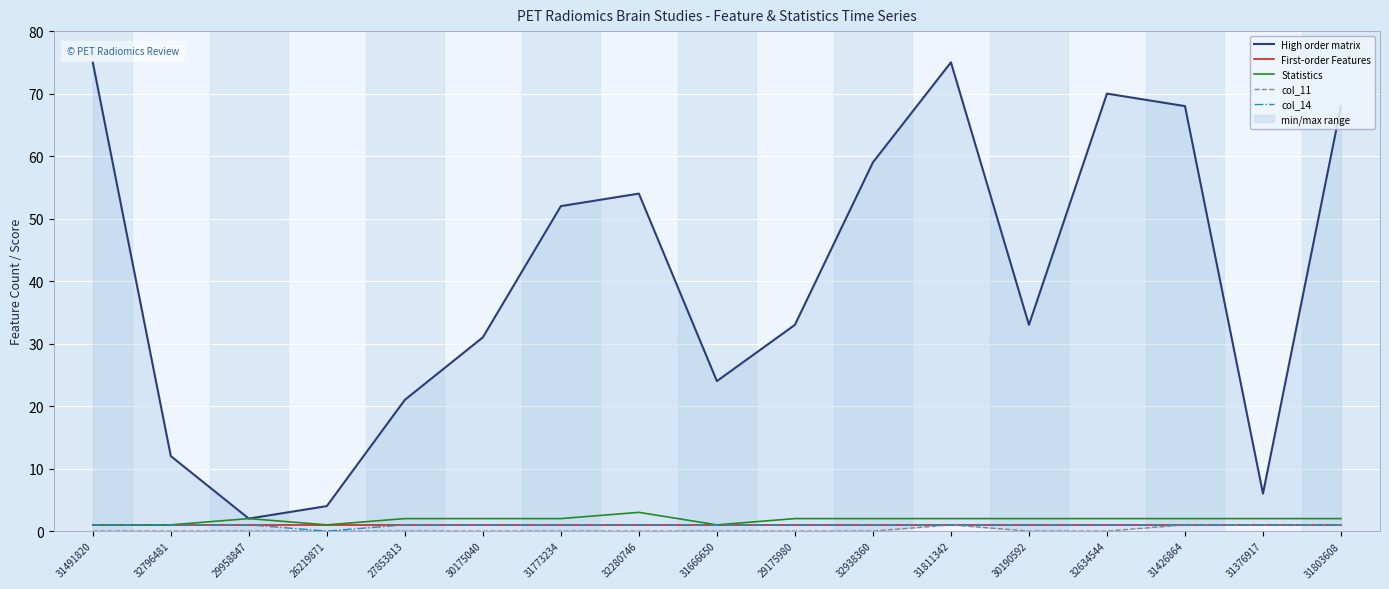

Reading left to right, transcribe all the data shown in this chart.

High order matrix: 31491820=75	32796481=12	29958847=2	26219871=4	27853813=21	30175040=31	31773234=52	32280746=54	31666650=24	29175980=33	32938360=59	31811342=75	30190592=33	32634544=70	31426864=68	31376917=6	31803608=68
First-order Features: 31491820=1	32796481=1	29958847=1	26219871=1	27853813=1	30175040=1	31773234=1	32280746=1	31666650=1	29175980=1	32938360=1	31811342=1	30190592=1	32634544=1	31426864=1	31376917=1	31803608=1
Statistics: 31491820=1	32796481=1	29958847=2	26219871=1	27853813=2	30175040=2	31773234=2	32280746=3	31666650=1	29175980=2	32938360=2	31811342=2	30190592=2	32634544=2	31426864=2	31376917=2	31803608=2
col_11: 31491820=0	32796481=0	29958847=0	26219871=0	27853813=0	30175040=0	31773234=0	32280746=0	31666650=0	29175980=0	32938360=0	31811342=1	30190592=0	32634544=0	31426864=1	31376917=1	31803608=1
col_14: 31491820=1	32796481=1	29958847=1	26219871=0	27853813=1	30175040=1	31773234=1	32280746=1	31666650=1	29175980=1	32938360=1	31811342=1	30190592=1	32634544=1	31426864=1	31376917=1	31803608=1